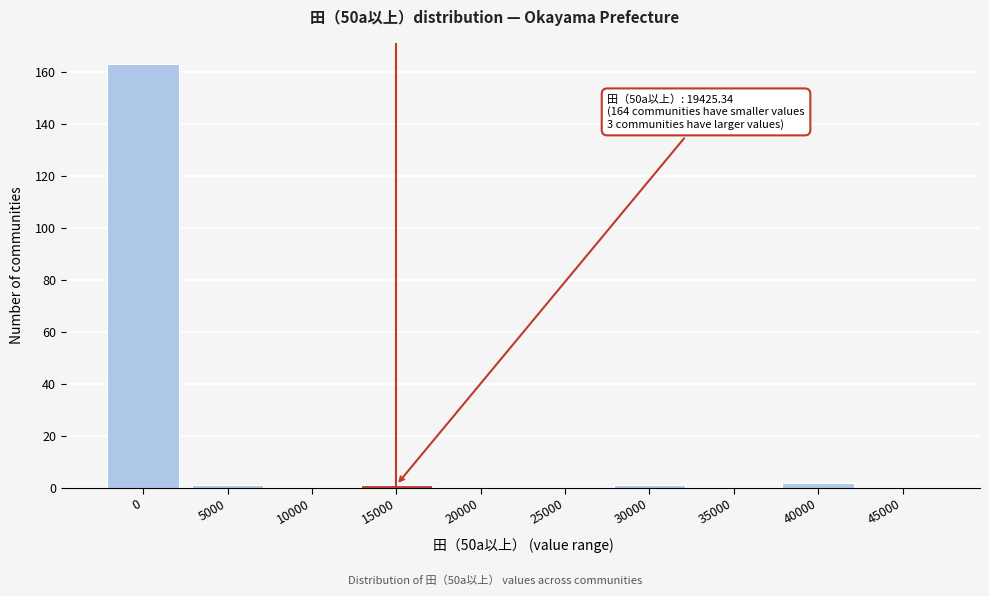

Reading right to left, transcribe all the data shown in this chart.

45000=0	40000=2	35000=0	30000=1	25000=0	20000=0	15000=1	10000=0	5000=1	0=163